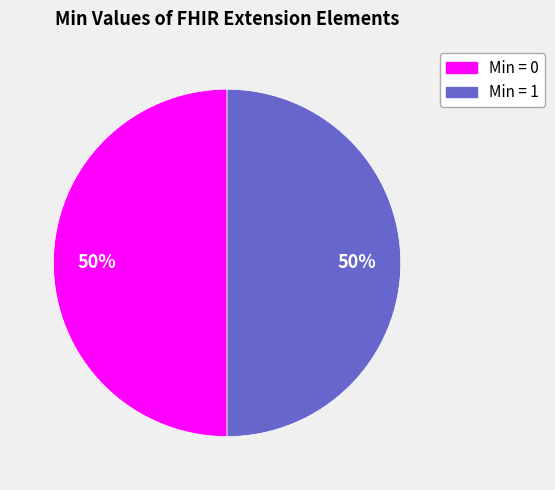

To the nearest percent, what is the average slice percentage?

50%